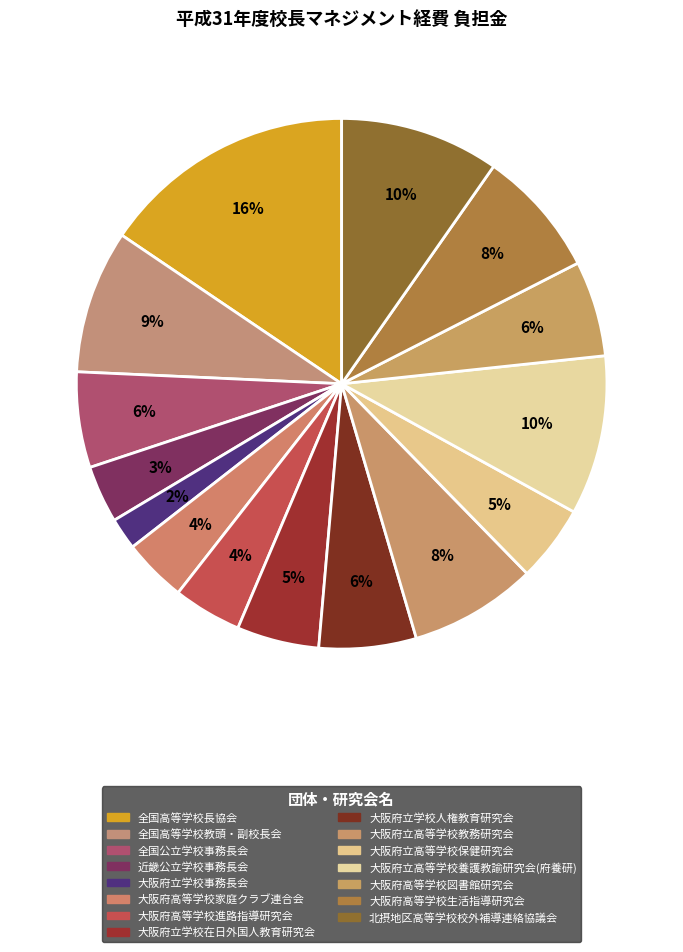

How many segments does this pie chart have?

15